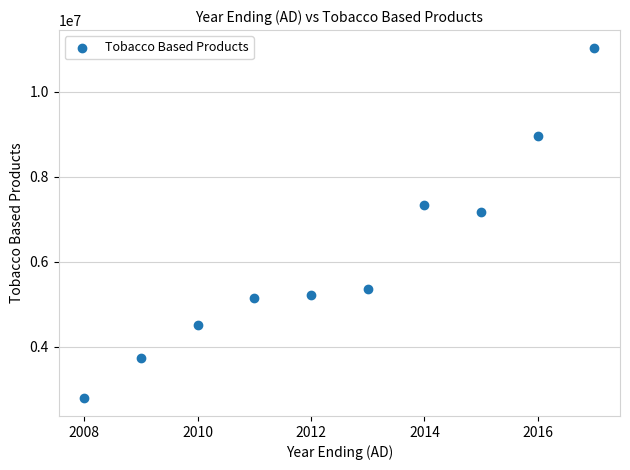

What Y value in the scatter plot is closest to 6910091?

7170000